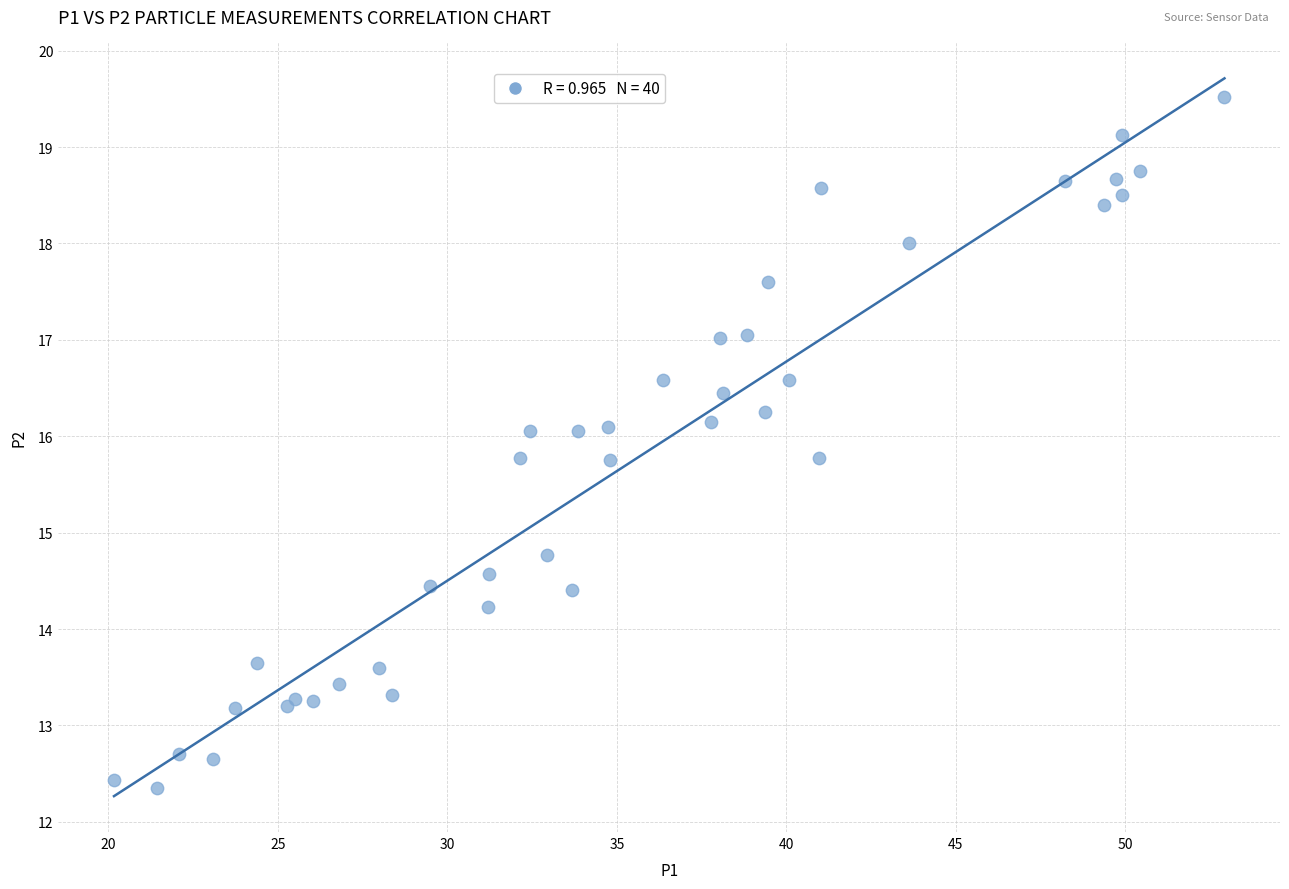

What Y value in the scatter plot is closest to 15?

14.8